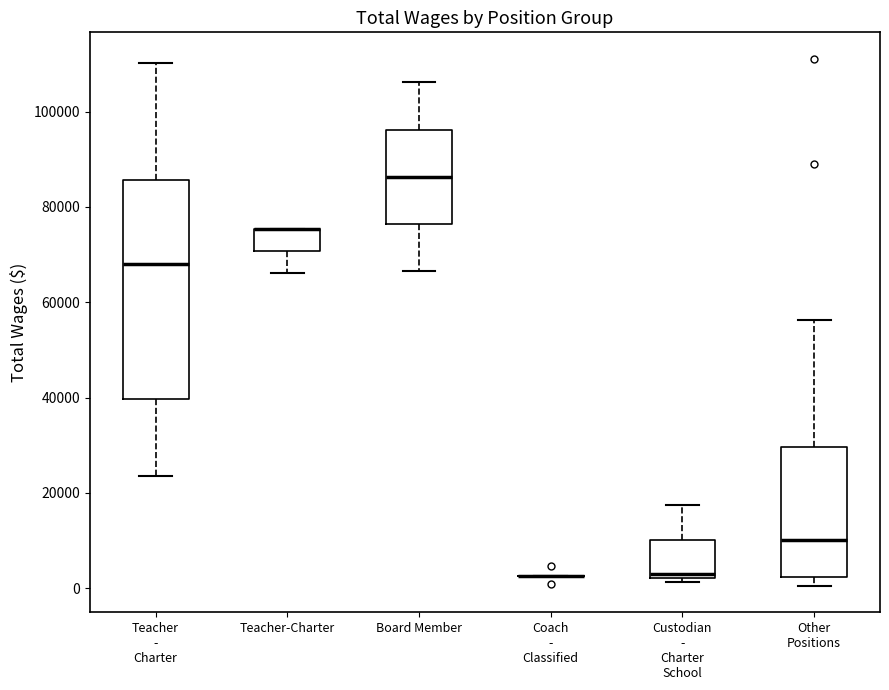

Which box is the tallest, from its lower edge to its upper edge?

Teacher - Charter